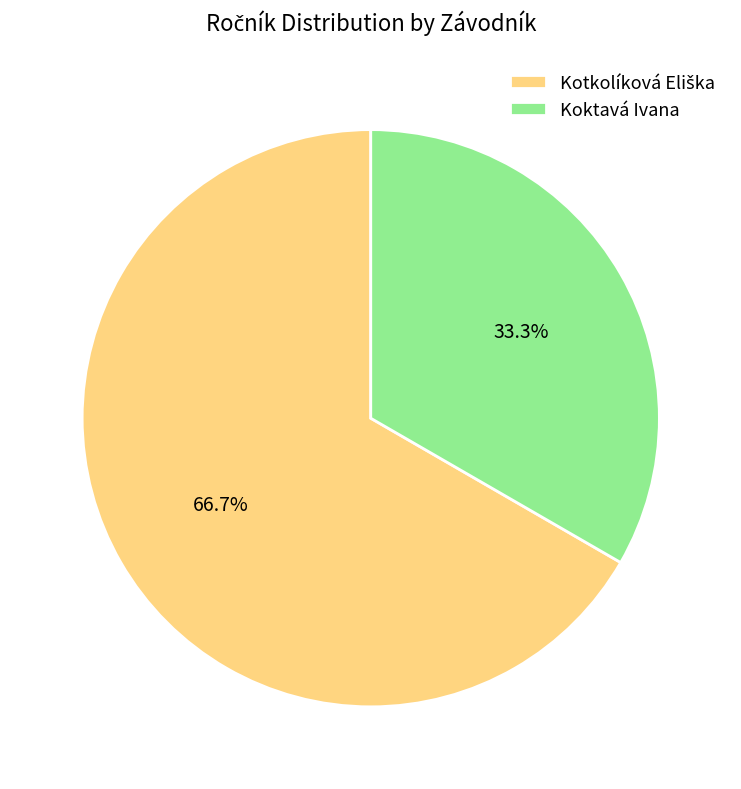

Is Koktavá Ivana the majority of the pie?

No